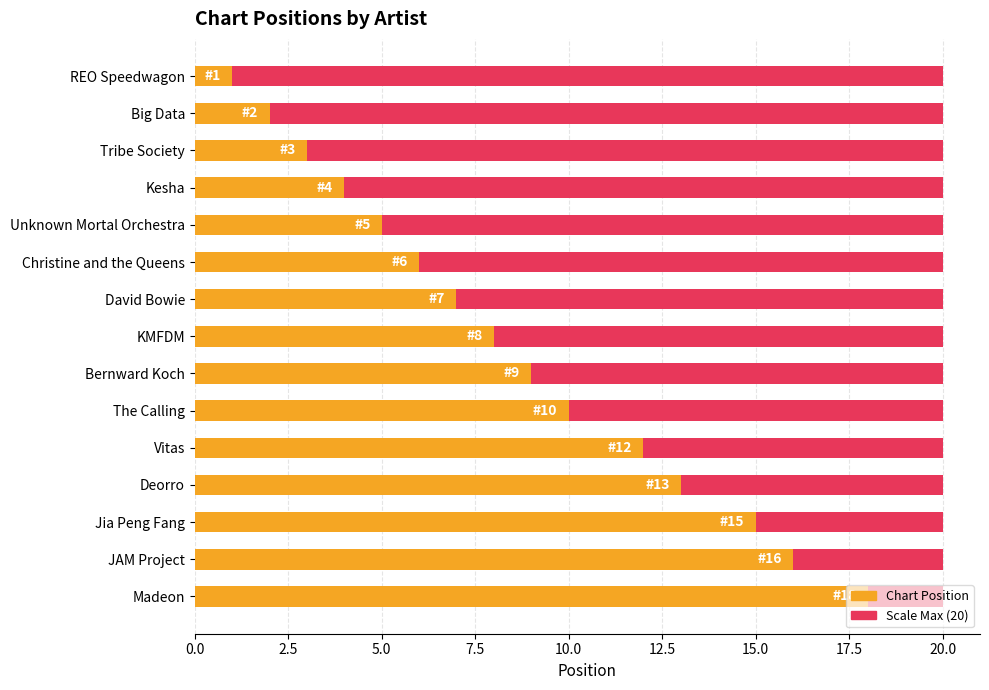

How many data points in Chart Position are less than 8?

7